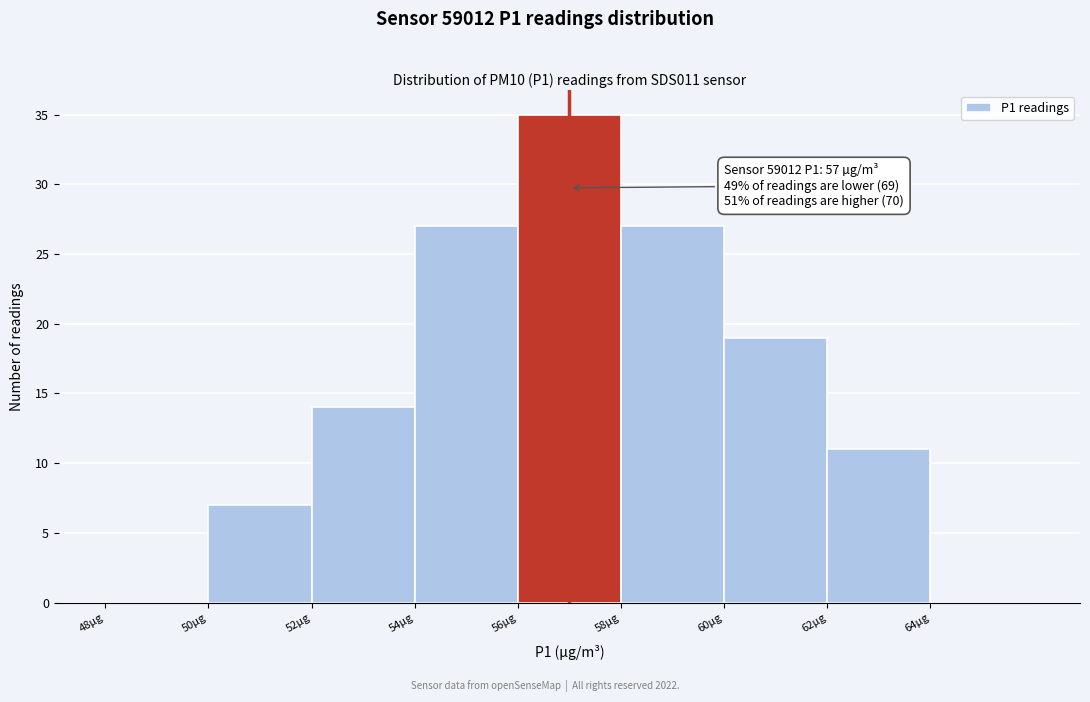

Over which range of the x-axis is the bar tallest?

56 to 58